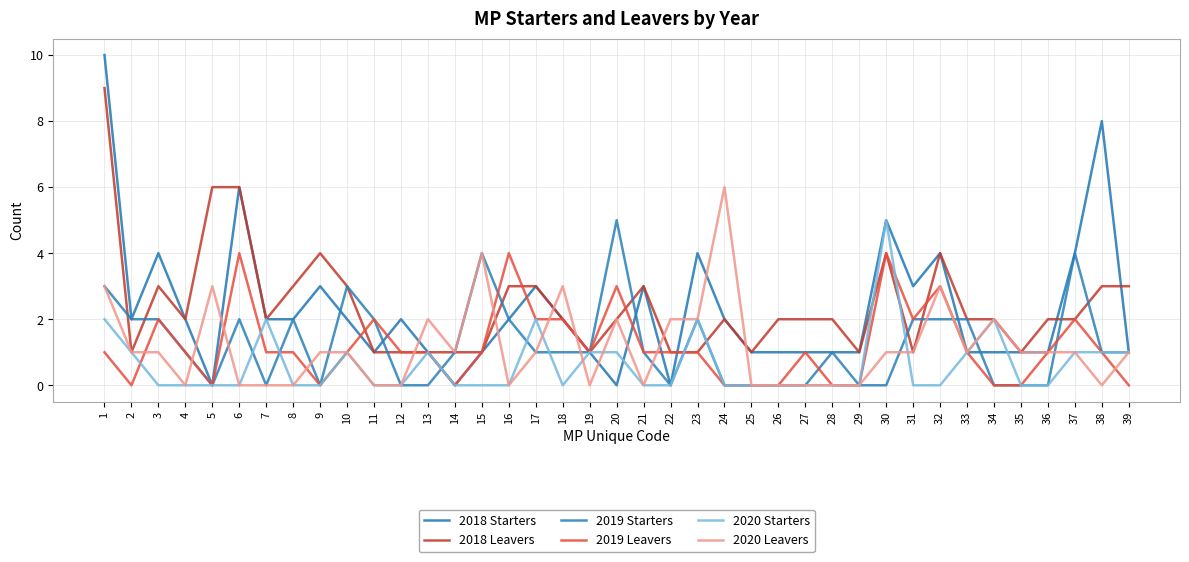

At which category does the chart reach its peak across all series?

1